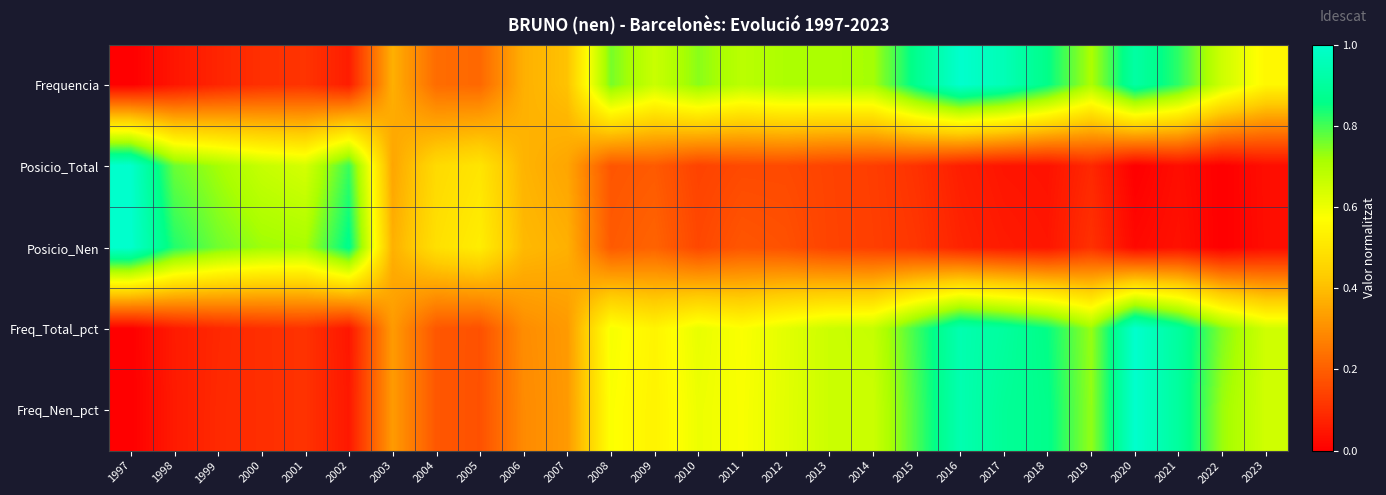

Reading left to right, transcribe all the data shown in this chart.

Frequencia: 1997=0.0	1998=0.0	1999=0.1	2000=0.1	2001=0.1	2002=0.1	2003=0.4	2004=0.2	2005=0.2	2006=0.4	2007=0.4	2008=0.8	2009=0.7	2010=0.7	2011=0.7	2012=0.7	2013=0.7	2014=0.7	2015=0.9	2016=1.0	2017=1.0	2018=0.9	2019=0.7	2020=0.9	2021=0.8	2022=0.7	2023=0.6
Posicio_Total: 1997=1.0	1998=0.8	1999=0.7	2000=0.7	2001=0.6	2002=0.8	2003=0.3	2004=0.5	2005=0.5	2006=0.4	2007=0.3	2008=0.2	2009=0.2	2010=0.1	2011=0.2	2012=0.2	2013=0.1	2014=0.1	2015=0.1	2016=0.1	2017=0.0	2018=0.0	2019=0.1	2020=0.0	2021=0.0	2022=0.0	2023=0.0
Posicio_Nen: 1997=1.0	1998=0.8	1999=0.8	2000=0.7	2001=0.7	2002=0.9	2003=0.4	2004=0.5	2005=0.5	2006=0.4	2007=0.4	2008=0.2	2009=0.2	2010=0.2	2011=0.2	2012=0.2	2013=0.1	2014=0.1	2015=0.1	2016=0.1	2017=0.1	2018=0.0	2019=0.1	2020=0.0	2021=0.0	2022=0.0	2023=0.0
Freq_Total_pct: 1997=0.0	1998=0.1	1999=0.1	2000=0.1	2001=0.1	2002=0.0	2003=0.3	2004=0.2	2005=0.2	2006=0.3	2007=0.3	2008=0.6	2009=0.5	2010=0.6	2011=0.6	2012=0.6	2013=0.7	2014=0.7	2015=0.8	2016=0.9	2017=0.9	2018=0.9	2019=0.7	2020=1.0	2021=0.9	2022=0.7	2023=0.6
Freq_Nen_pct: 1997=0.0	1998=0.1	1999=0.1	2000=0.1	2001=0.1	2002=0.1	2003=0.3	2004=0.2	2005=0.2	2006=0.3	2007=0.3	2008=0.6	2009=0.5	2010=0.6	2011=0.6	2012=0.6	2013=0.7	2014=0.7	2015=0.8	2016=0.9	2017=0.9	2018=0.9	2019=0.7	2020=1.0	2021=0.9	2022=0.7	2023=0.6